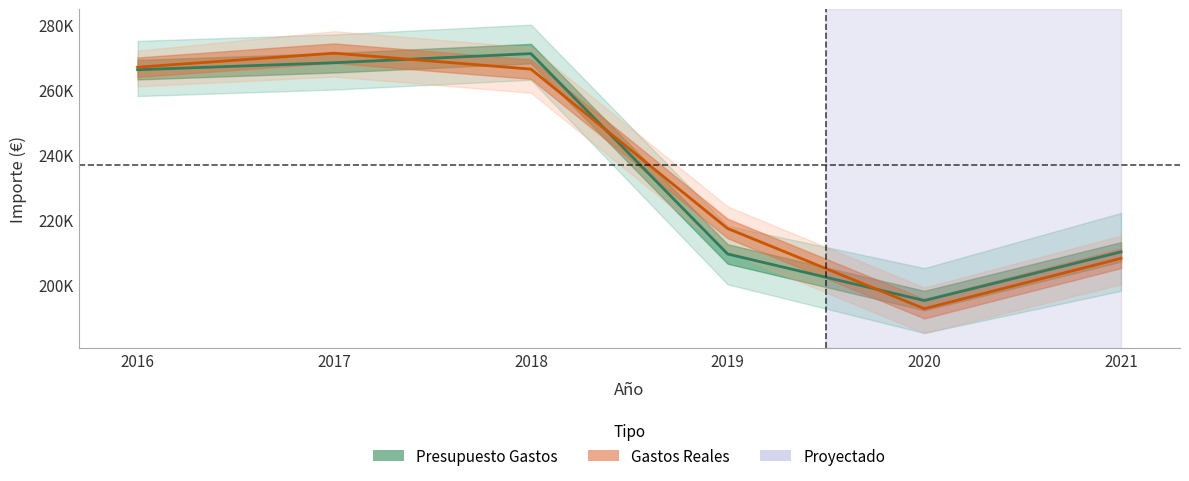

What are all the series names shown in the legend?

Presupuesto Gastos, Gastos Reales